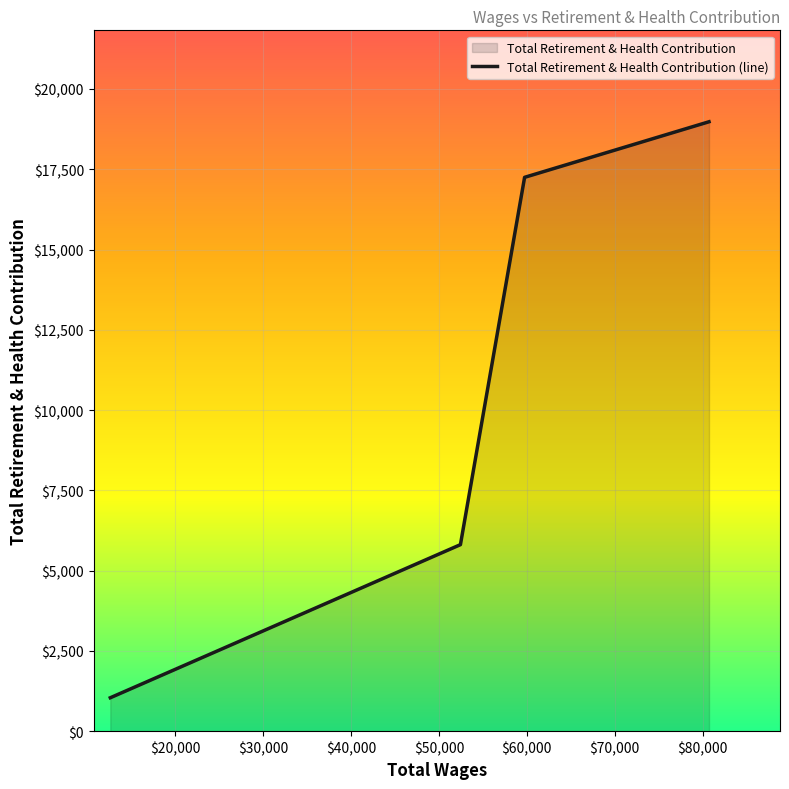

What is the maximum value shown in the chart?

18980